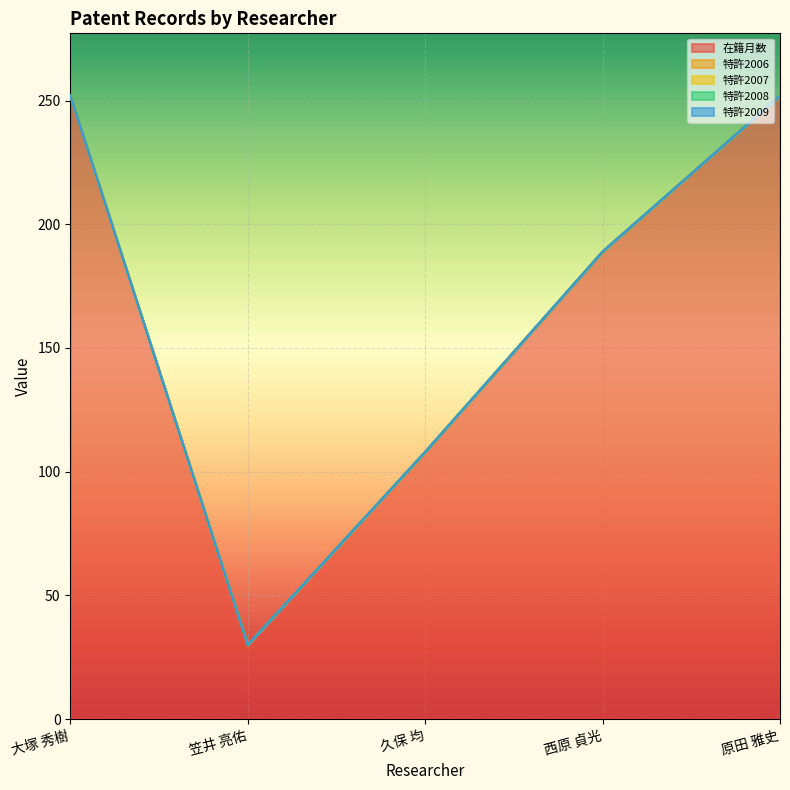

At how many categories does at least one series exceed 154?

3